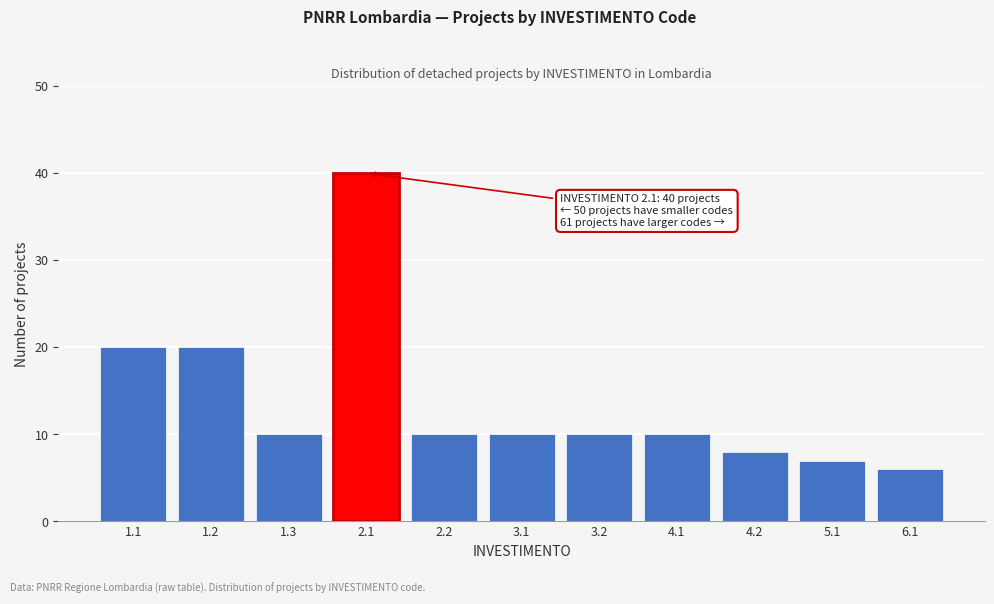

Reading right to left, list all the values displayed in this chart.

6.1=6	5.1=7	4.2=8	4.1=10	3.2=10	3.1=10	2.2=10	2.1=40	1.3=10	1.2=20	1.1=20